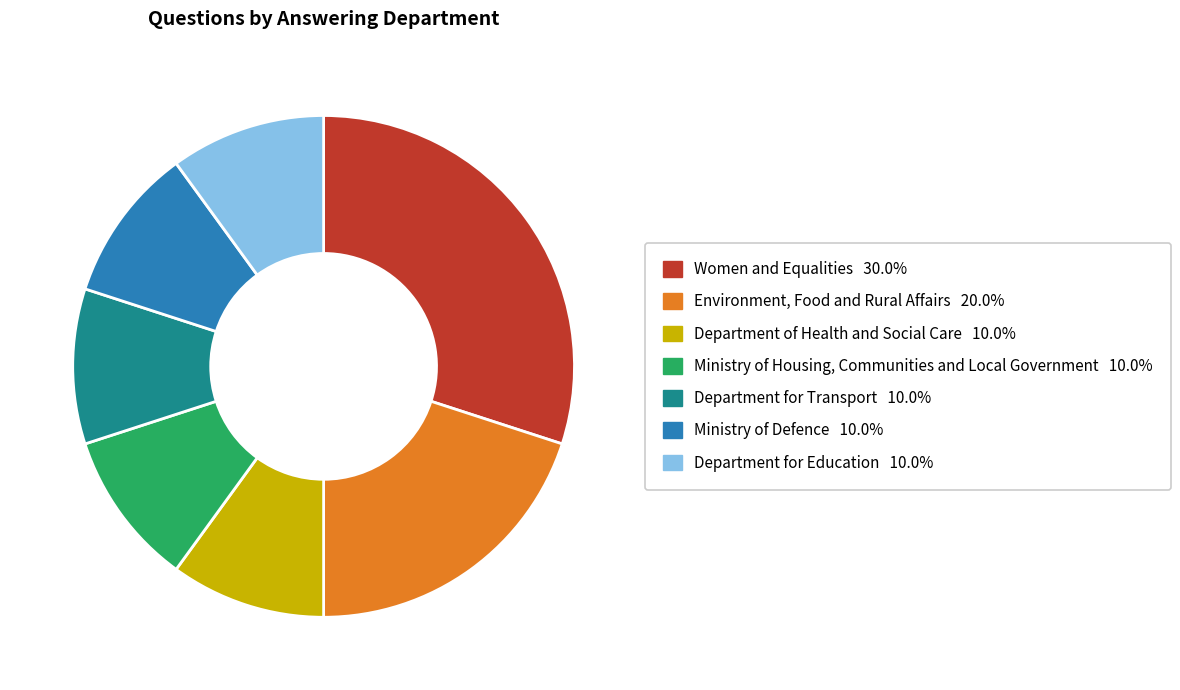

The Ministry of Defence slice represents 21% of the pie. True or false?

False